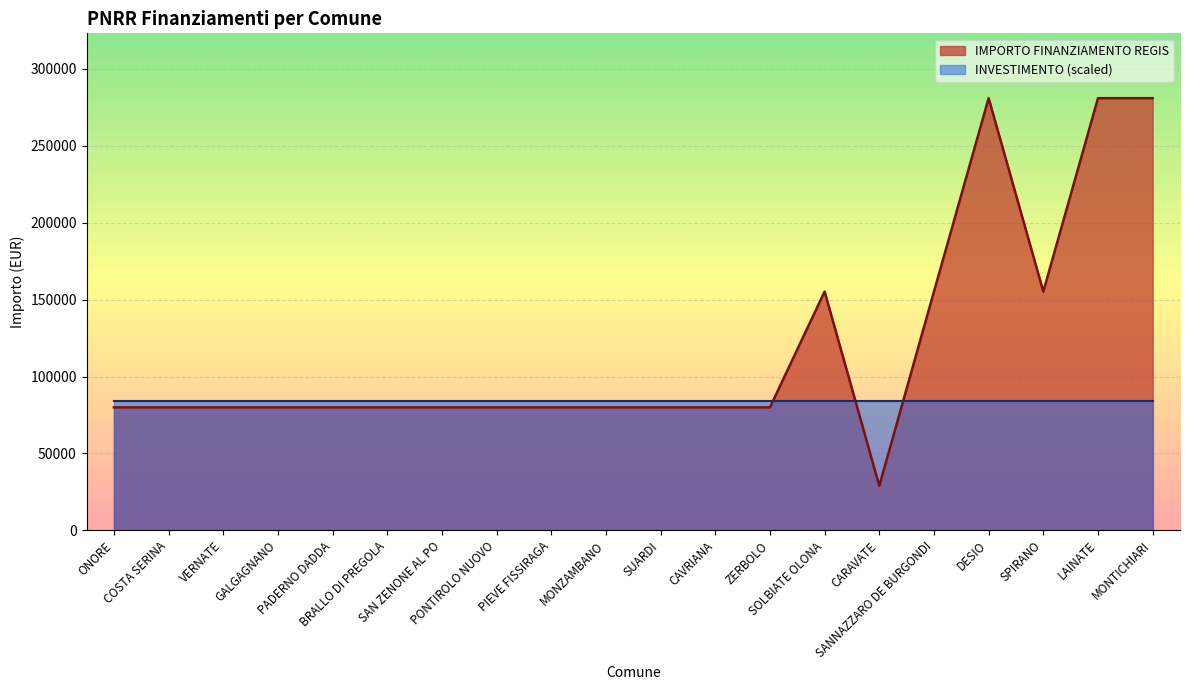

What is the label of the 20th point from the right?

ONORE